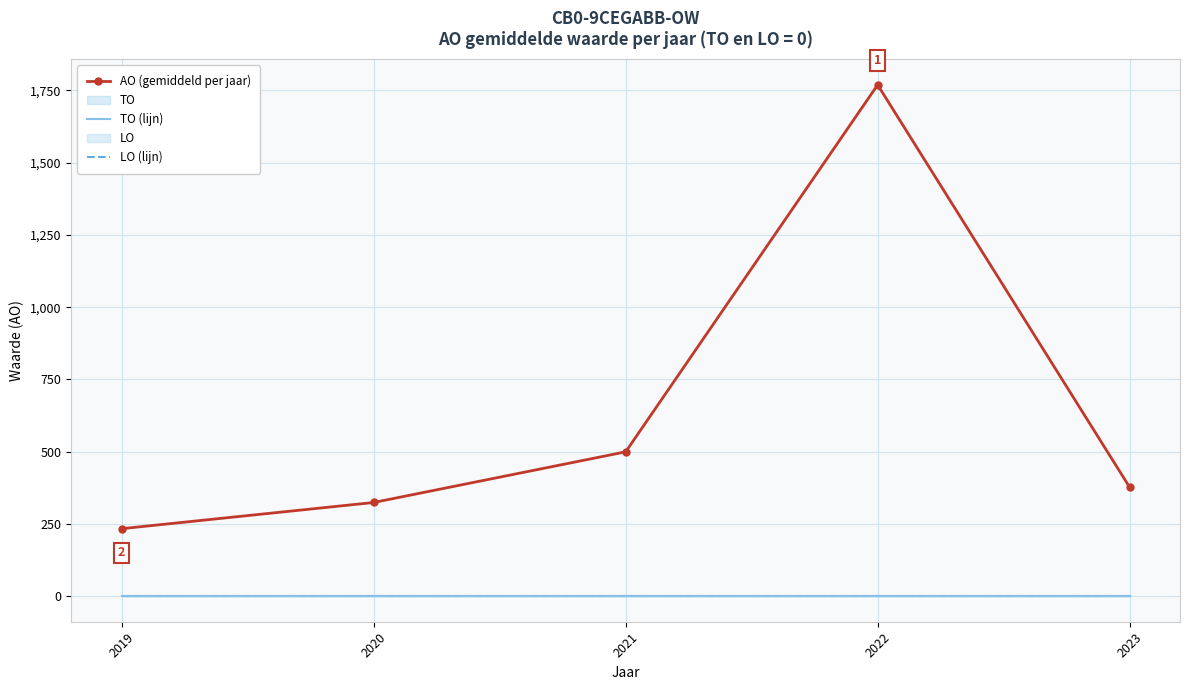

Count the number of data series in this chart.

3